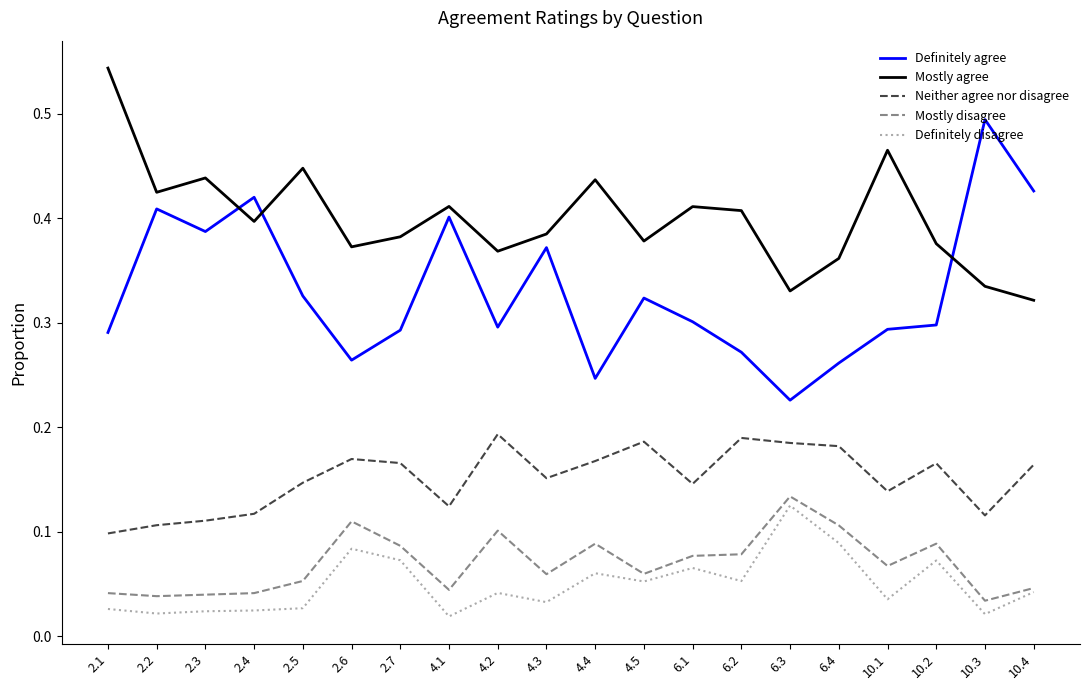

Which series changed the most between 4.4 and 10.1?

Definitely agree